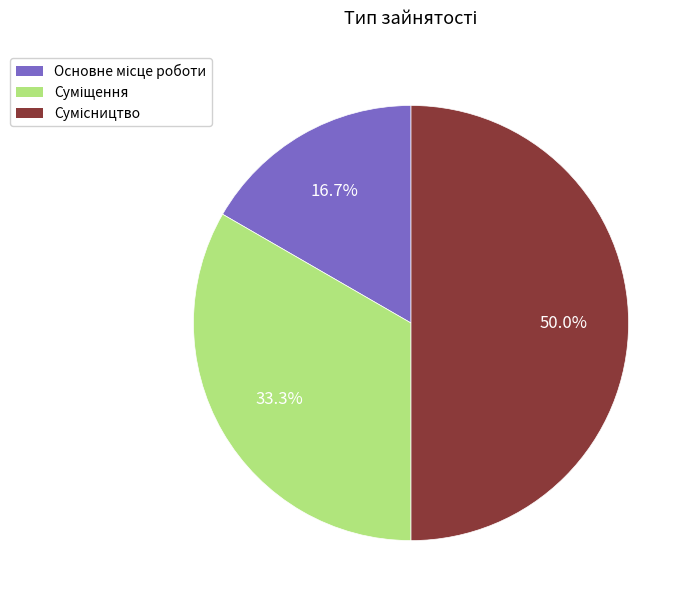

How many segments does this pie chart have?

3